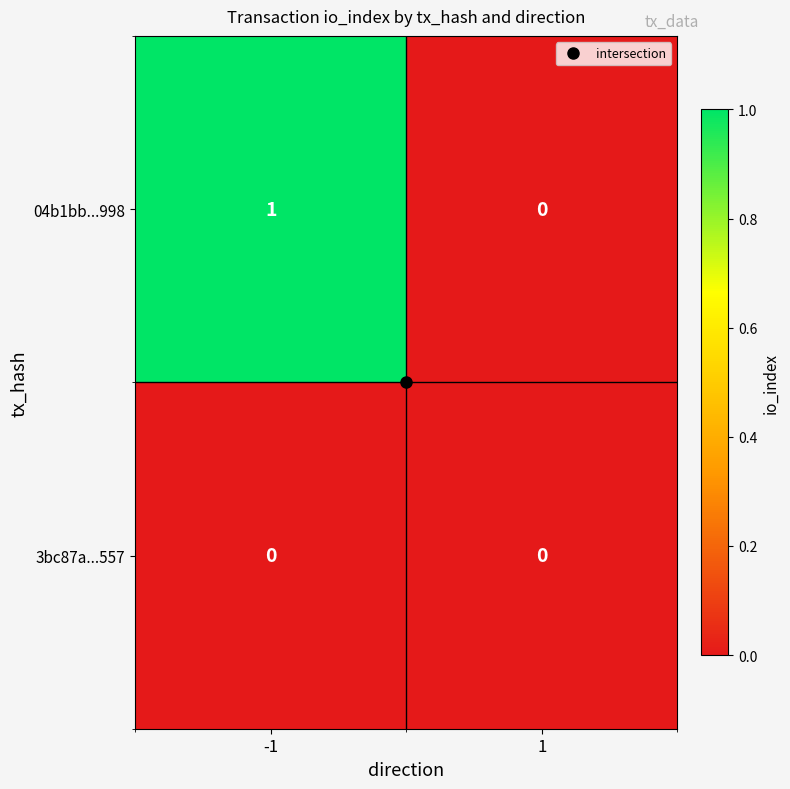

Is it true that 3bc87a...557 equals 0 at -1?

True